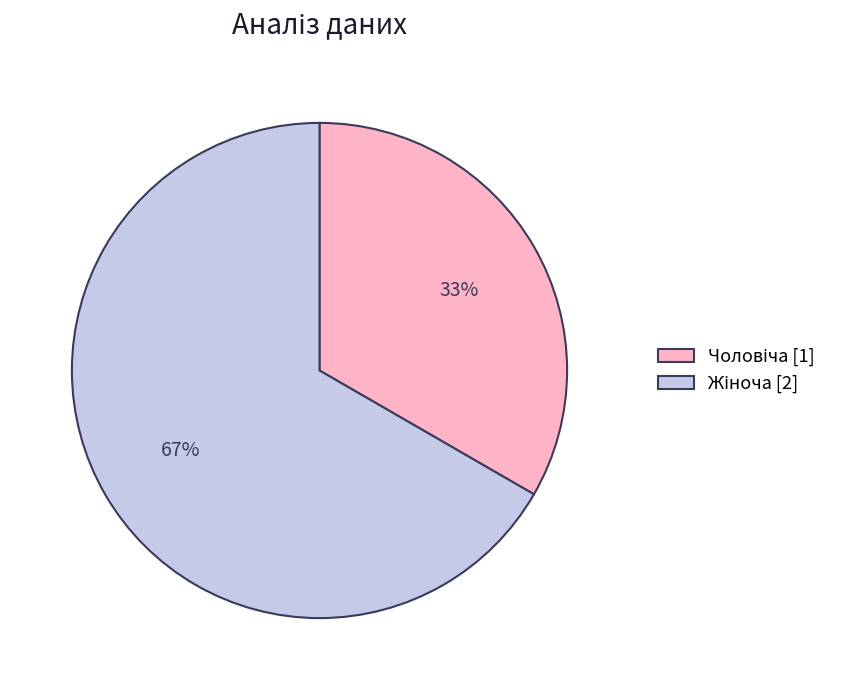

To the nearest percent, what is the average slice percentage?

50%